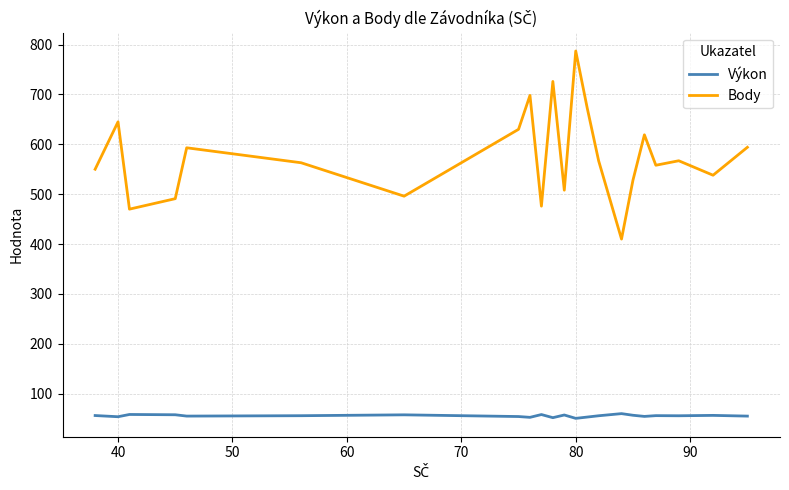

Which series has the largest total across all categories?

Body